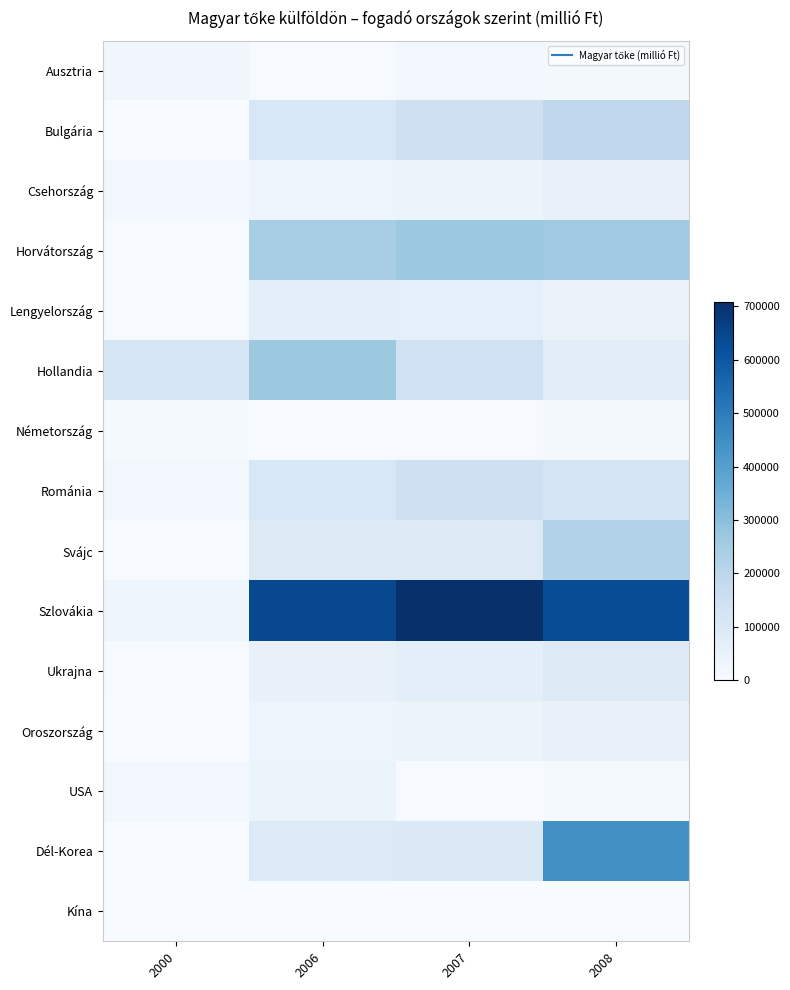

Reading left to right, what are all the values shown in this chart?

Ausztria: 2000=23650.0	2006=4456.0	2007=18022.7	2008=11703.4
Bulgária: 2000=1088.3	2006=108729.6	2007=146223.1	2008=190774.3
Csehország: 2000=19044.8	2006=35248.9	2007=36904.9	2008=51544.1
Horvátország: 2000=4672.9	2006=244662.0	2007=267257.8	2008=260199.6
Lengyelország: 2000=3811.0	2006=67089.0	2007=61317.8	2008=46400.8
Hollandia: 2000=112473.1	2006=267503.0	2007=142300.0	2008=73484.9
Németország: 2000=10200.4	2006=3225.1	2007=4698.1	2008=11902.4
Románia: 2000=17419.2	2006=108374.6	2007=148564.6	2008=125438.0
Svájc: 2000=1219.3	2006=93949.1	2007=89520.0	2008=218793.4
Szlovákia: 2000=30661.2	2006=640055.6	2007=708407.3	2008=628277.0
Ukrajna: 2000=4298.5	2006=53736.3	2007=68948.8	2008=89272.5
Oroszország: 2000=1770.3	2006=35217.2	2007=40507.6	2008=54404.6
USA: 2000=16958.7	2006=36285.4	2007=4901.7	2008=10501.9
Dél-Korea: 2000=0.0	2006=95459.2	2007=97345.2	2008=443414.8
Kína: 2000=335.7	2006=638.3	2007=667.2	2008=1941.7